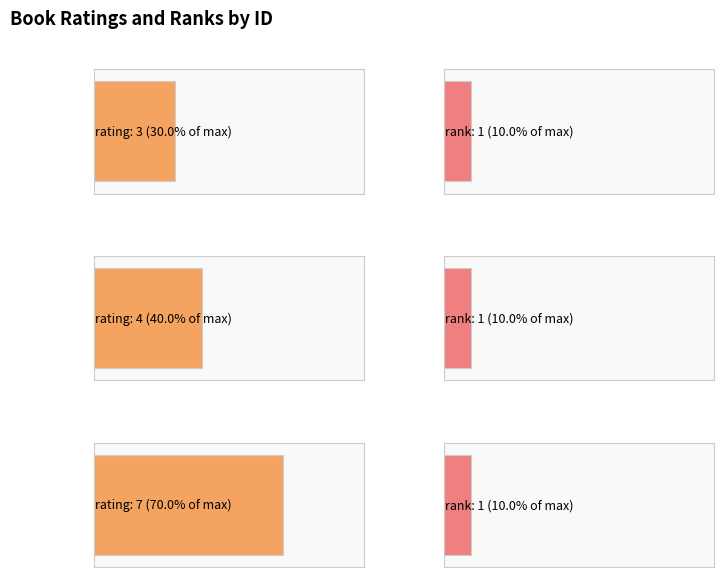

Rank the series at 885 from lowest to highest value.

rank, rating